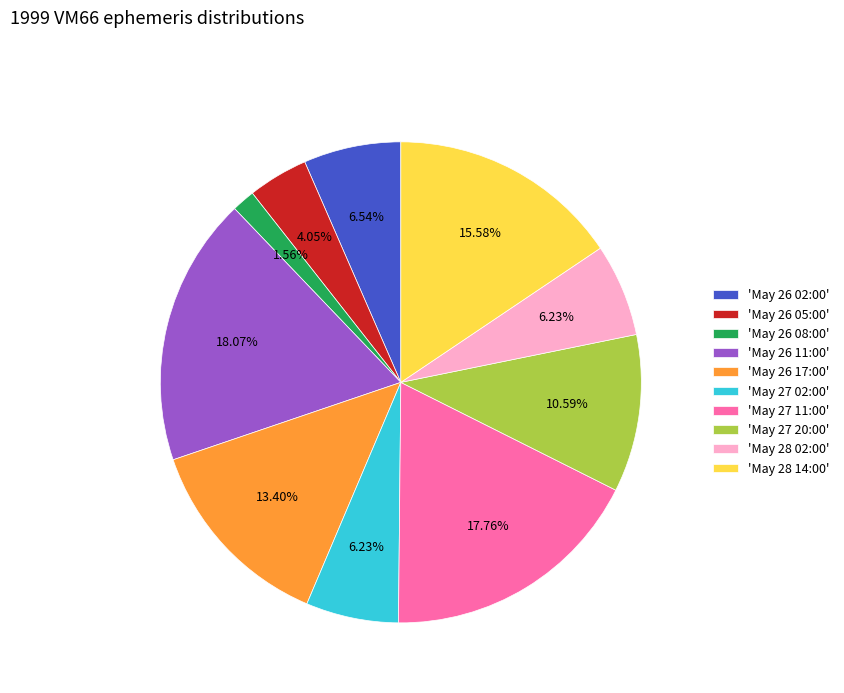

What is the ratio of the value at 'May 26 02:00' to the value at 'May 27 20:00'?

0.6